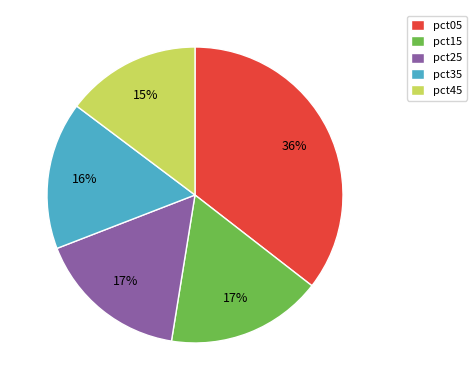

To the nearest percent, what is the combined percentage of pct35 and pct45?

31%